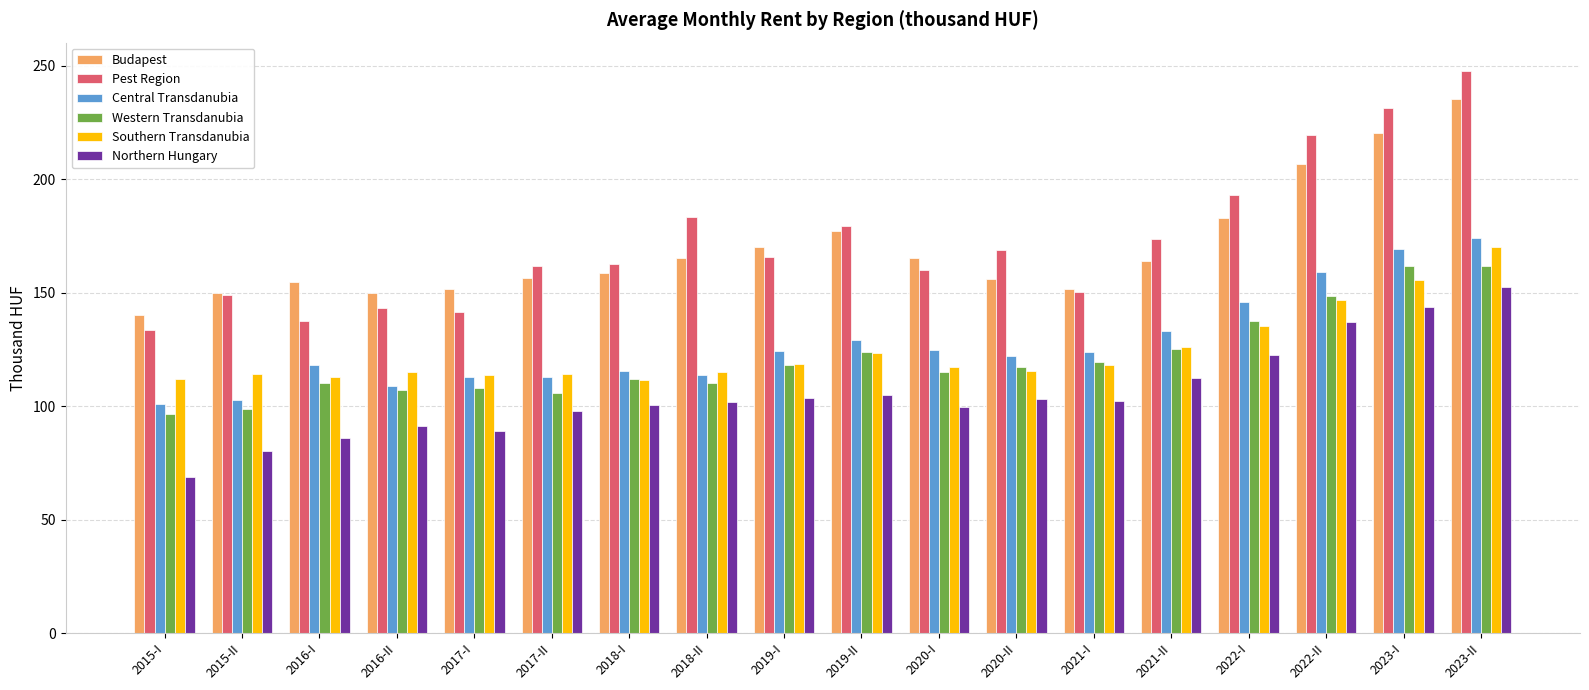

List the series in order of their peak value, highest first.

Pest Region, Budapest, Central Transdanubia, Southern Transdanubia, Western Transdanubia, Northern Hungary